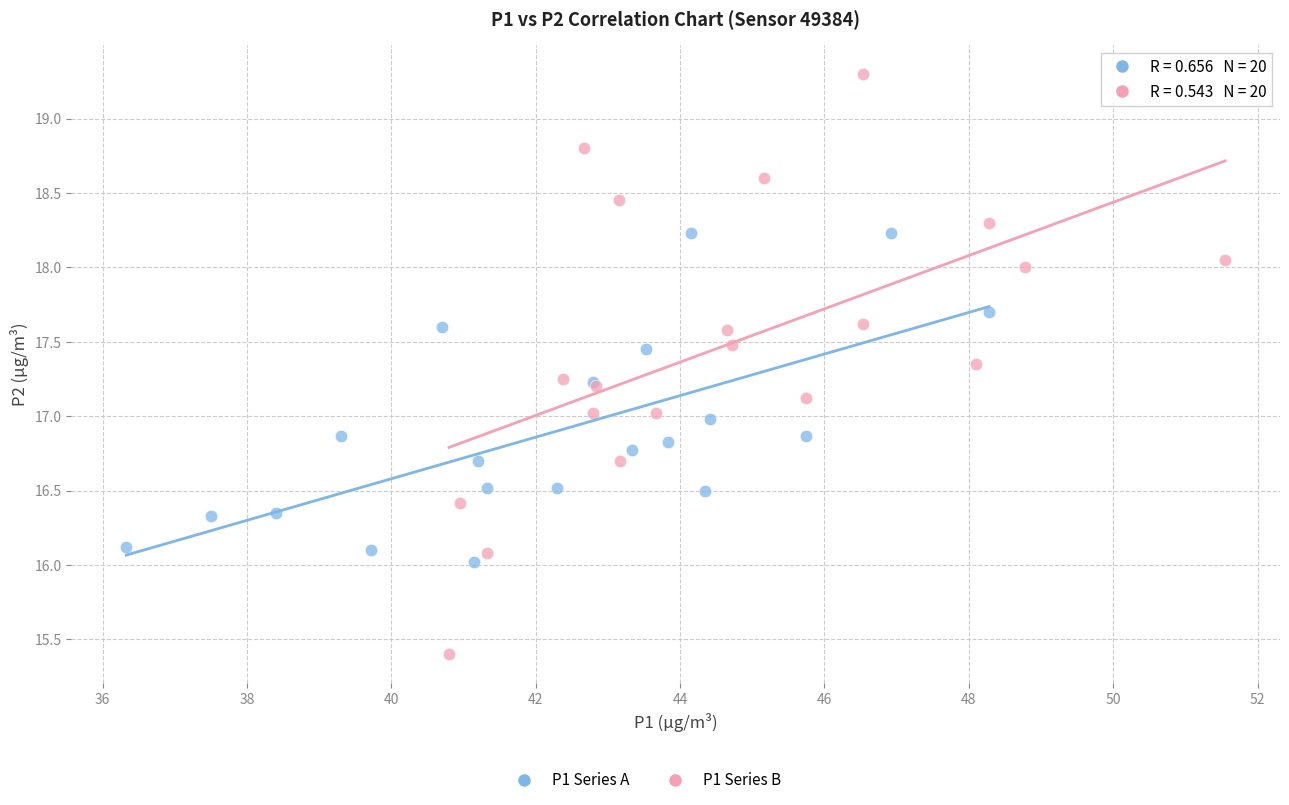

Which series contains the highest Y value?

P1 Series B